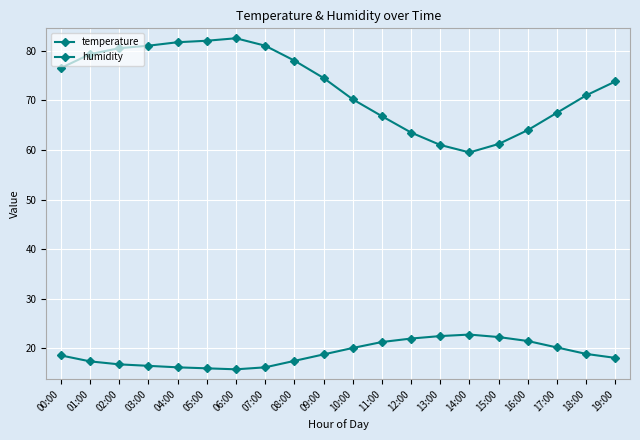

How many series are shown in this chart?

2